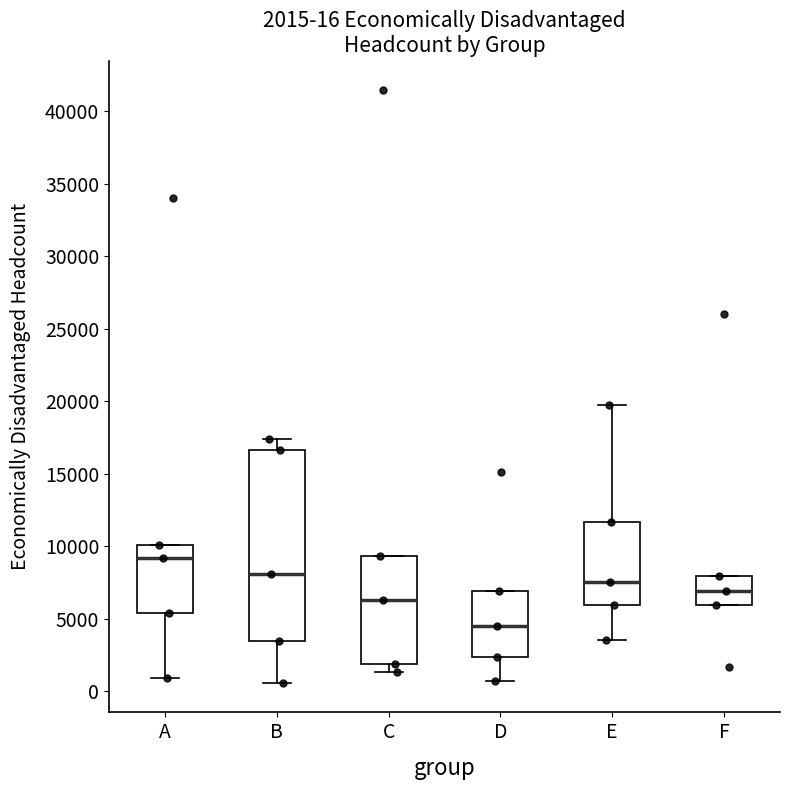

Which box is the tallest, from its lower edge to its upper edge?

B